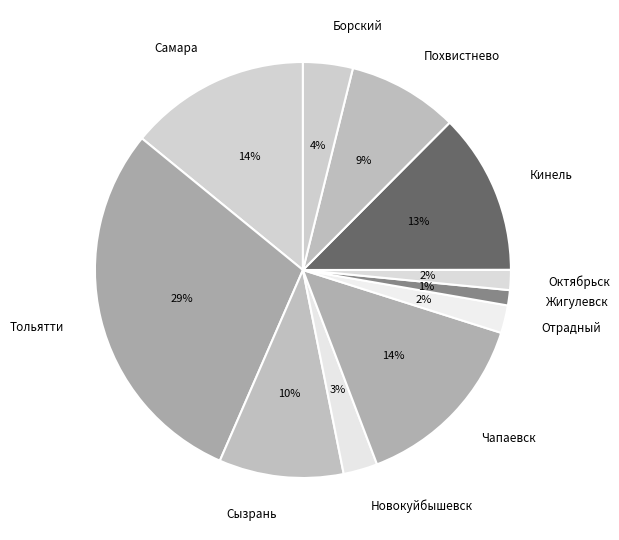

Is the sum of Жигулевск and Тольятти greater than half?

No